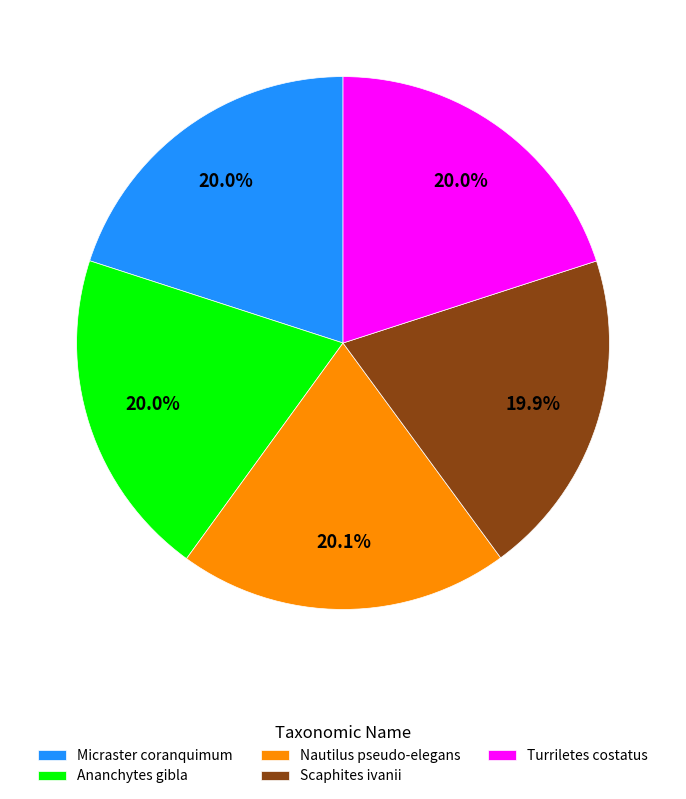

Approximately how many times larger is the value at Scaphites ivanii compared to Turriletes costatus?

1.0